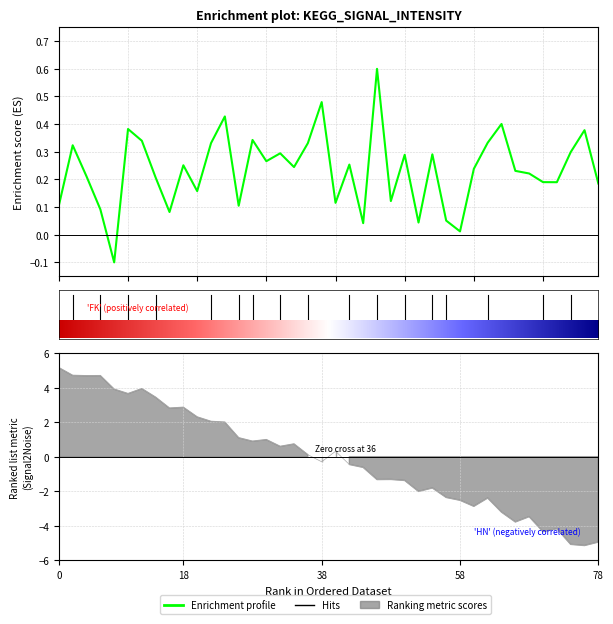

How many points are lower than both their immediate neighbors (excluding endpoints)?

12